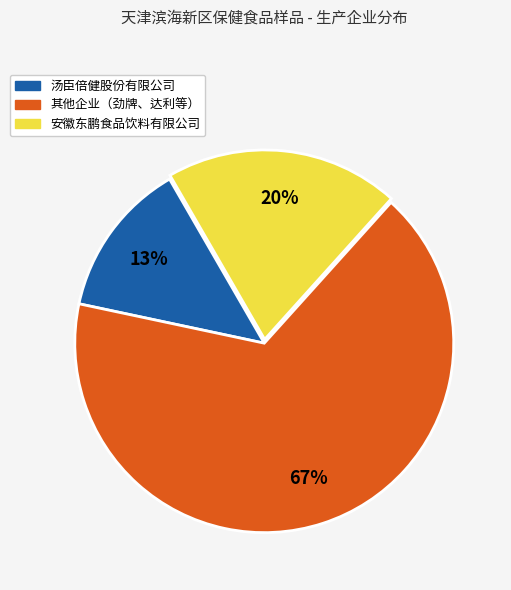

How many segments does this pie chart have?

3